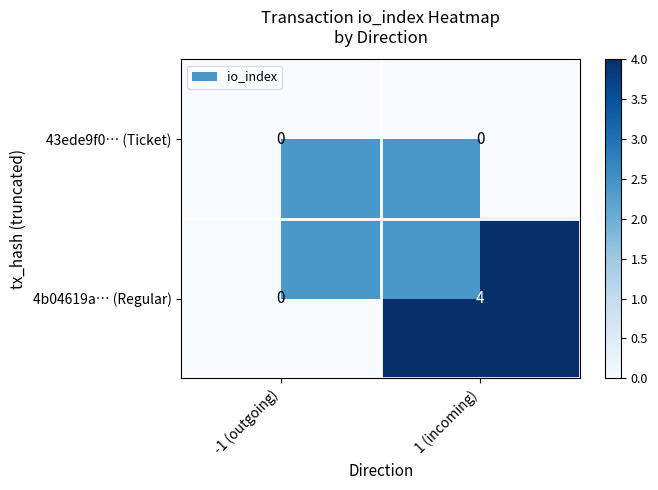

True or false: 4b04619a… (Regular) has a value of 2 at 1 (incoming).

False